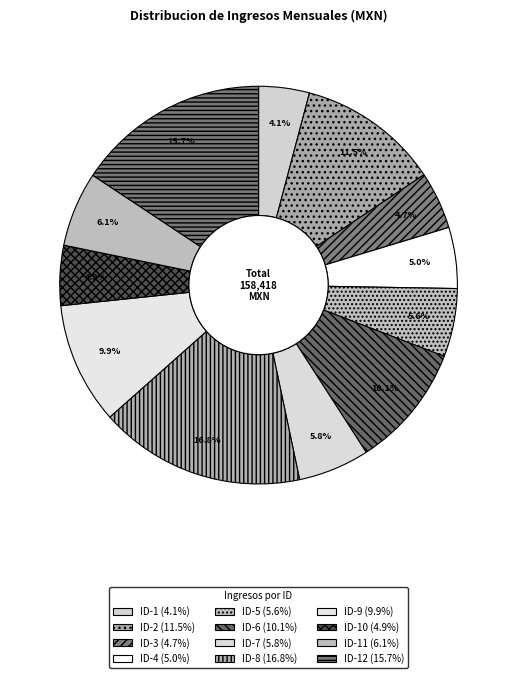

How many segments does this pie chart have?

12